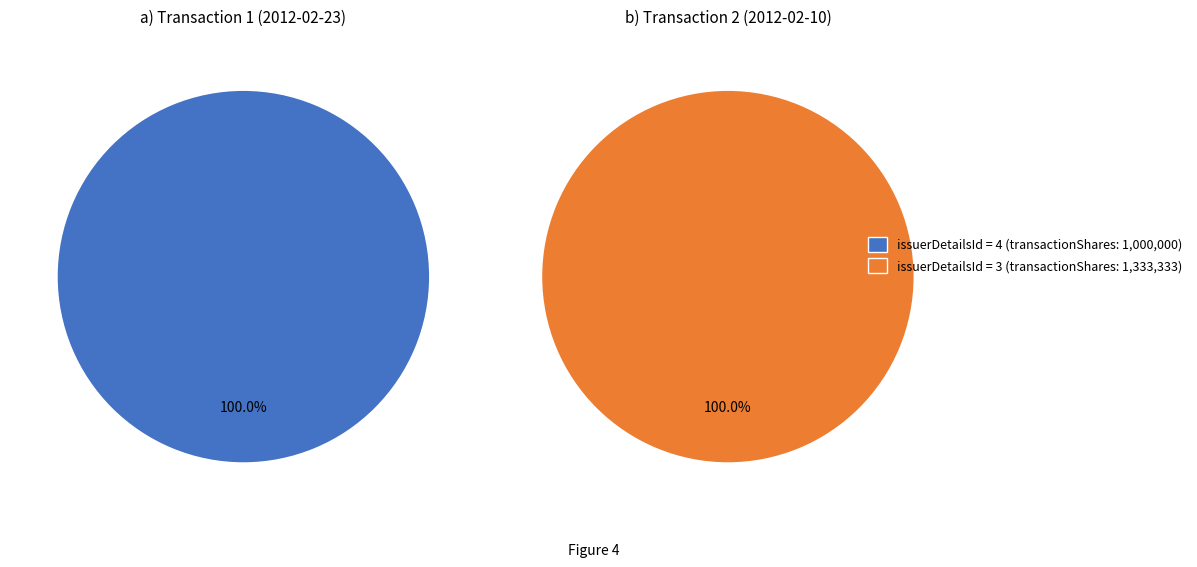

To the nearest percent, what is the difference between the 4 and 3 slice percentages?

14%